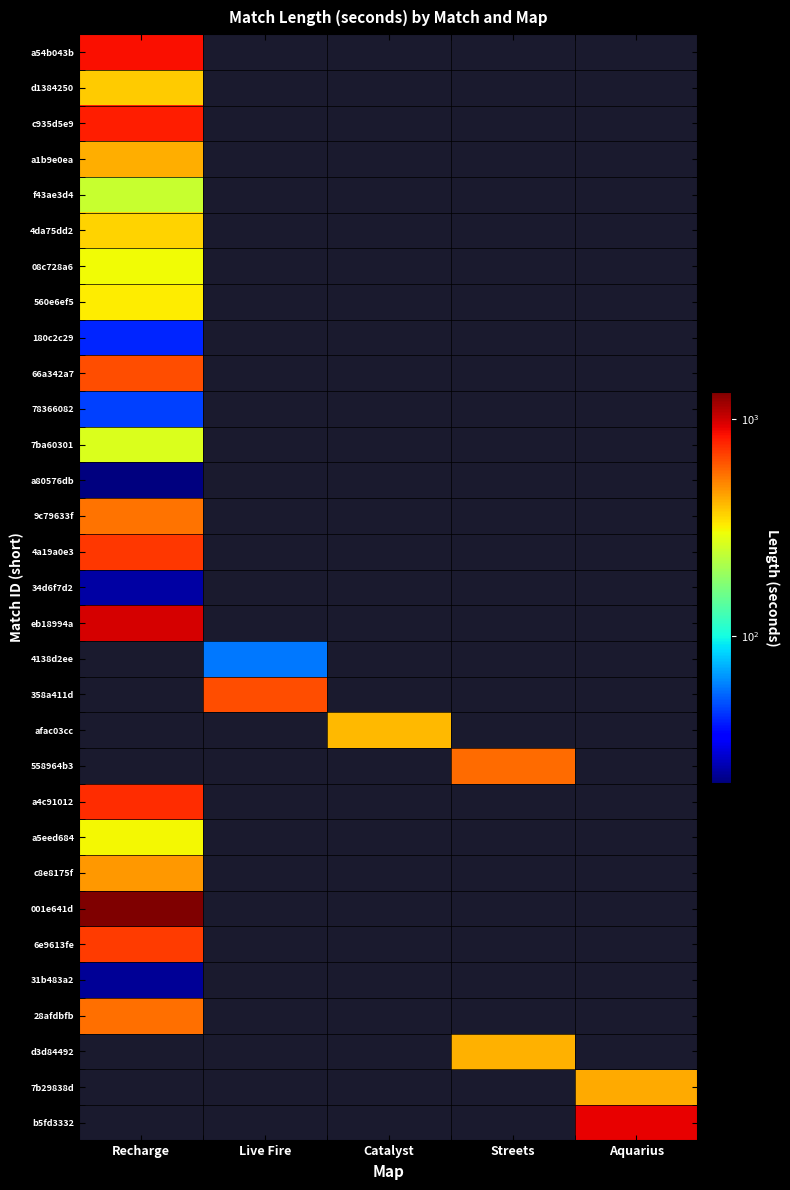

True or false: 358a411d has a value of 653.0 at Live Fire.

True